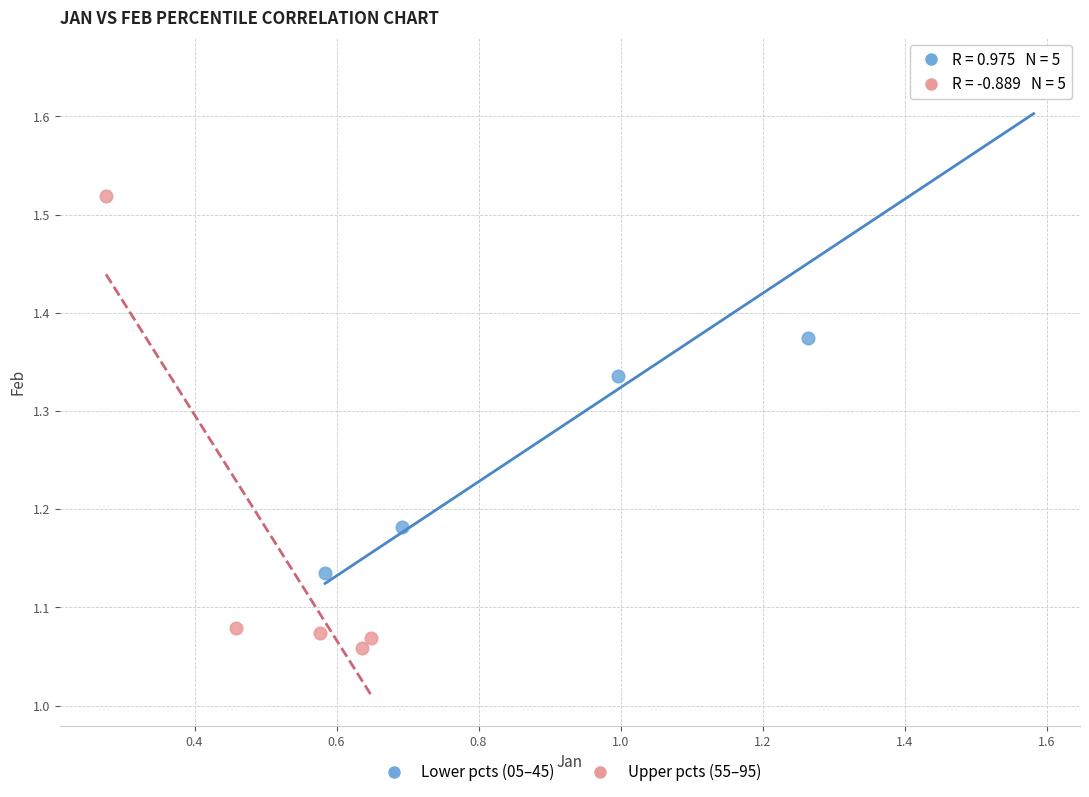

Which series contains the lowest Y value?

Upper pcts (55–95)